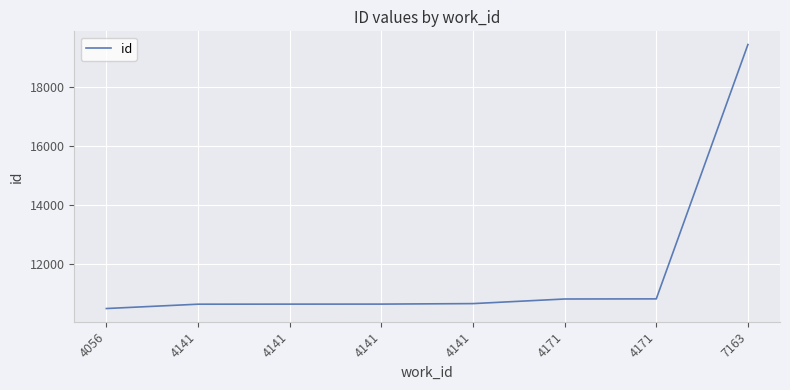

How many values are below 10665?

4